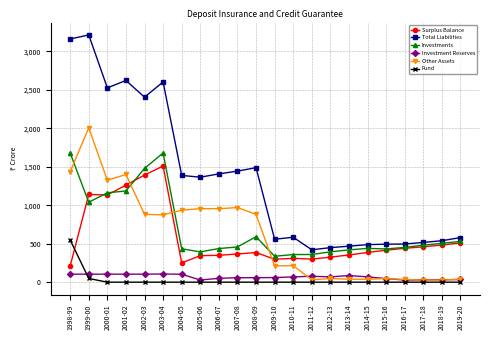

At which label does Fund reach its peak?

1998-99